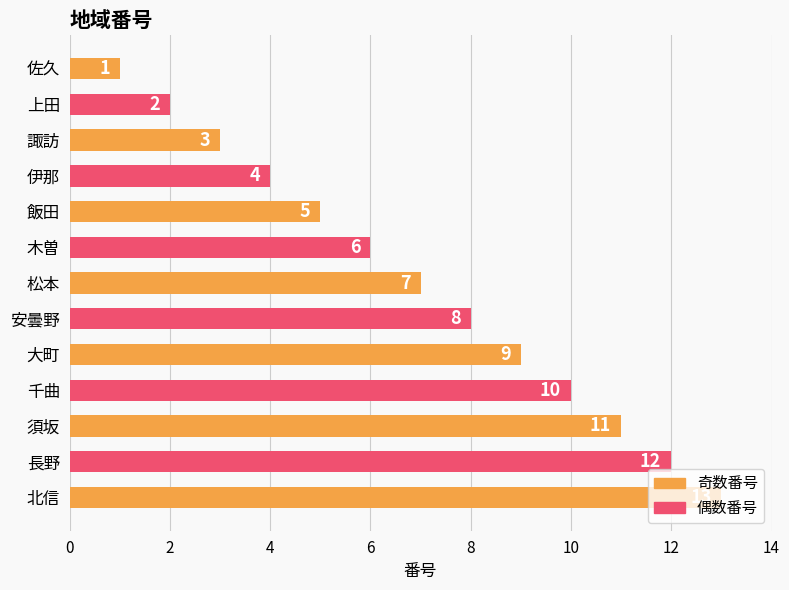

The value at 伊那 is 4. True or false?

True